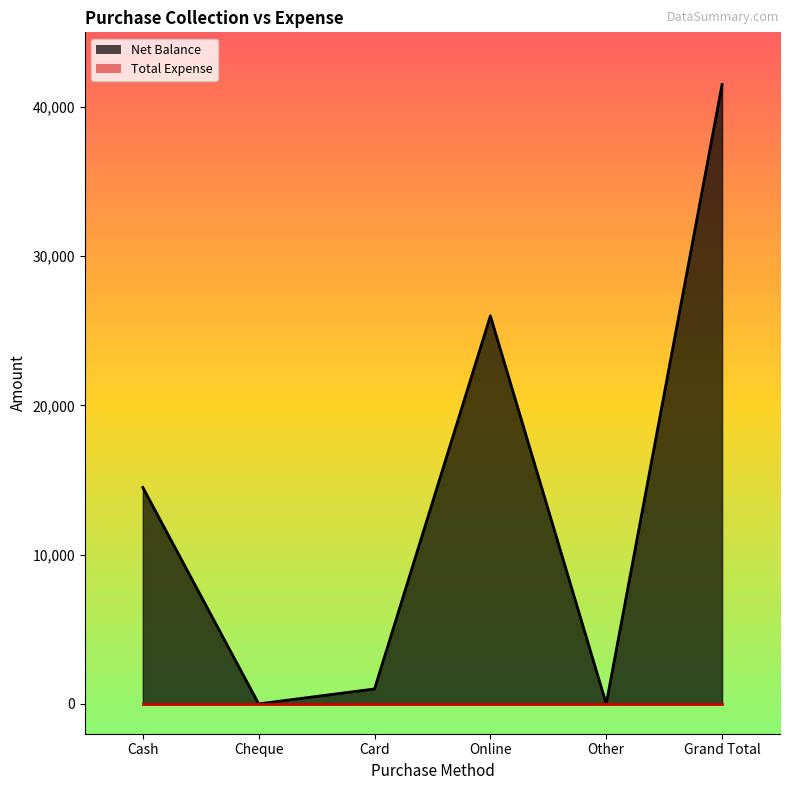

At which category does the data reach its first local peak?

Online